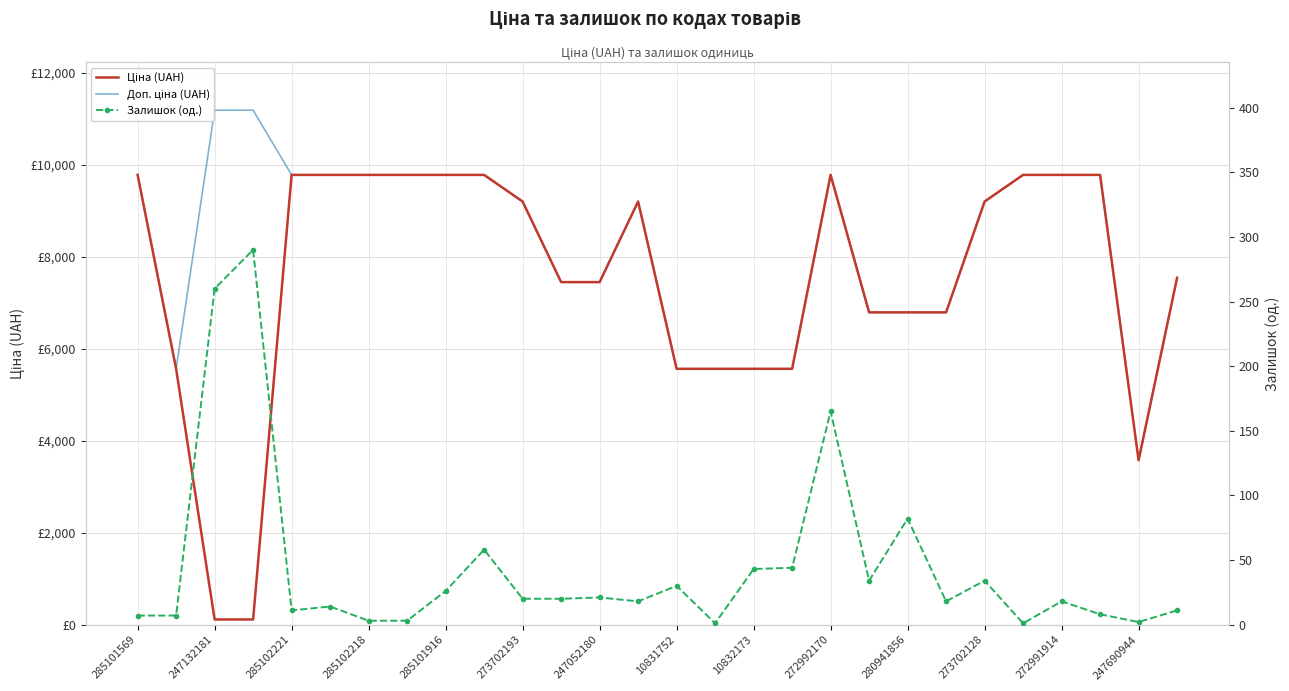

How many values in the Ціна (UAH) series exceed 9196?

14